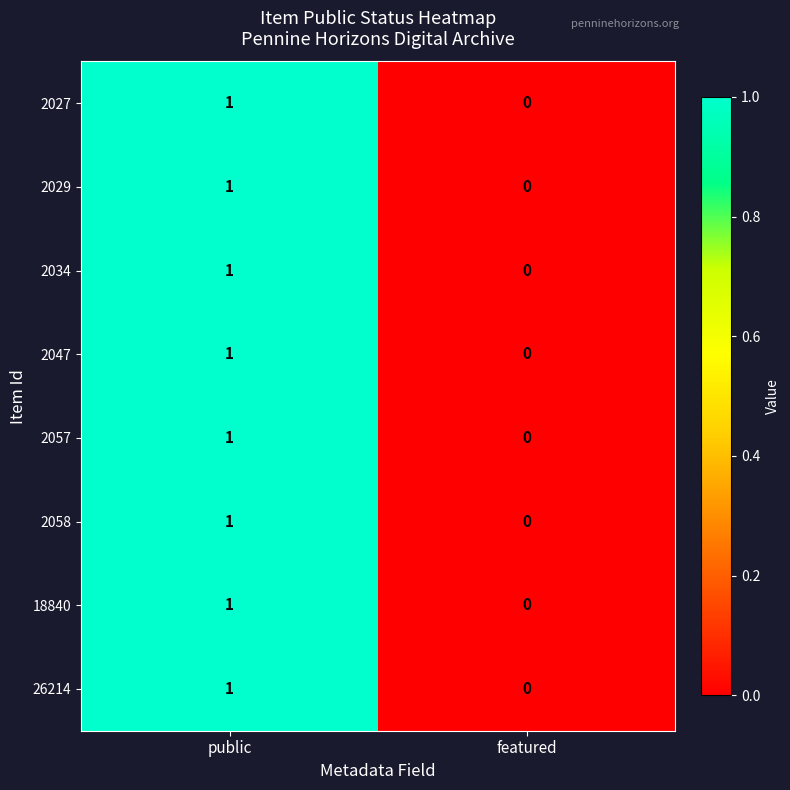

The 2047 series shows 1 at public. True or false?

True